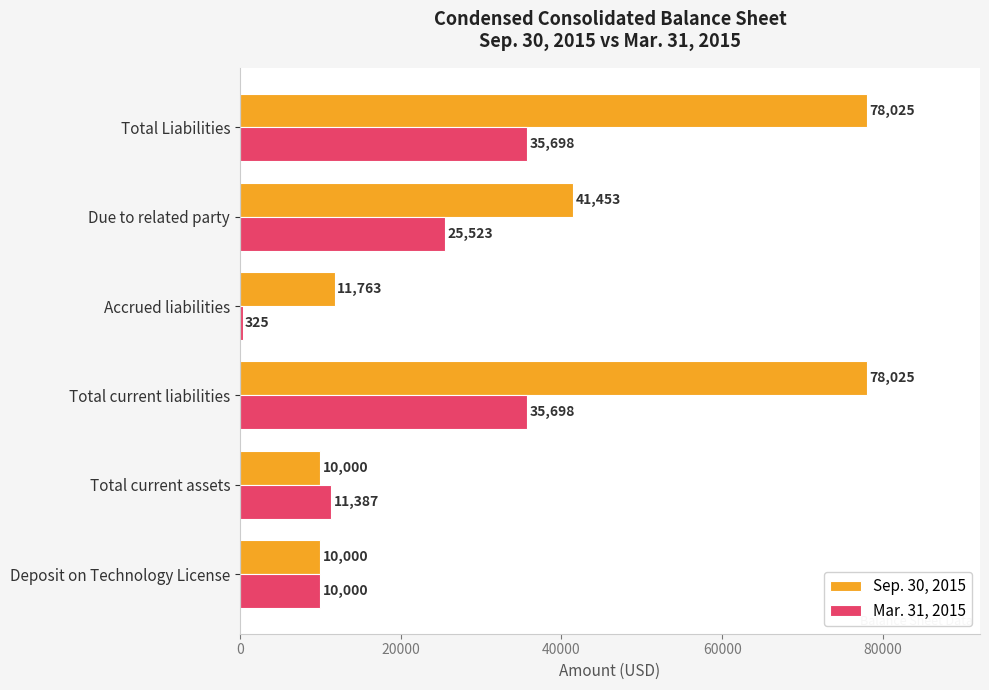

Which series has the largest range (max minus min)?

Sep. 30, 2015